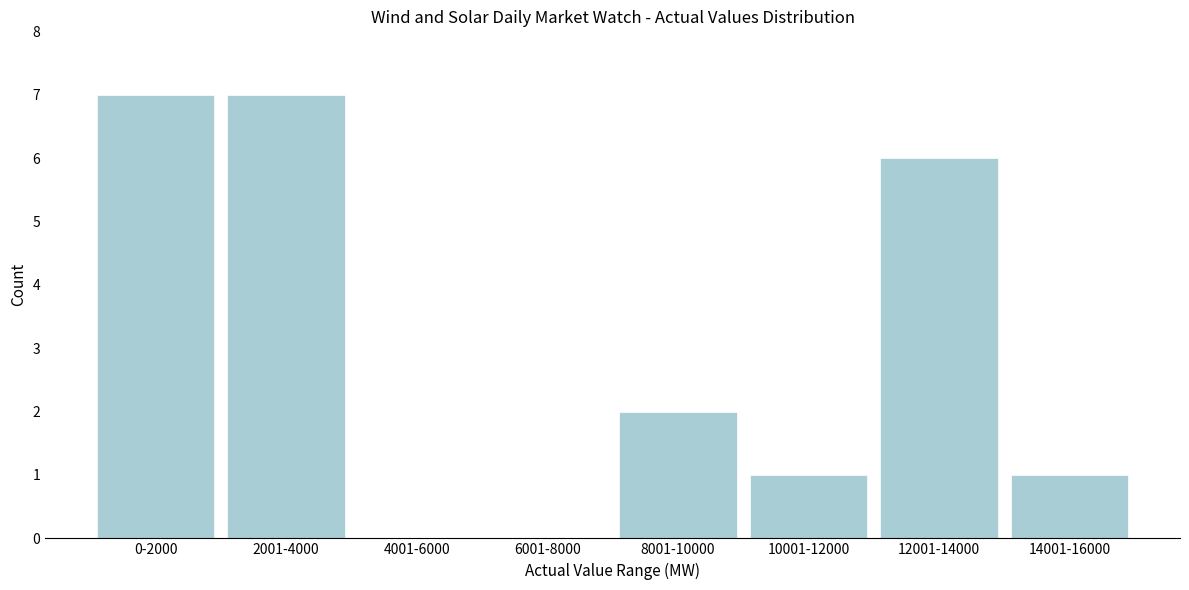

Reading right to left, transcribe all the data shown in this chart.

14001-16000=1	12001-14000=6	10001-12000=1	8001-10000=2	6001-8000=0	4001-6000=0	2001-4000=7	0-2000=7